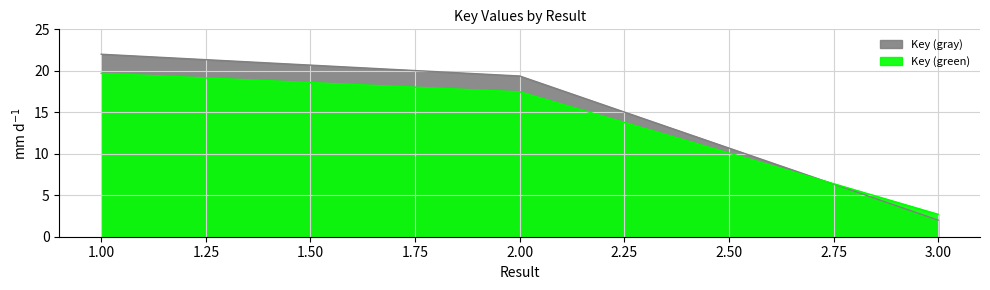

What is the change in value from 2 to 3?

-17.4